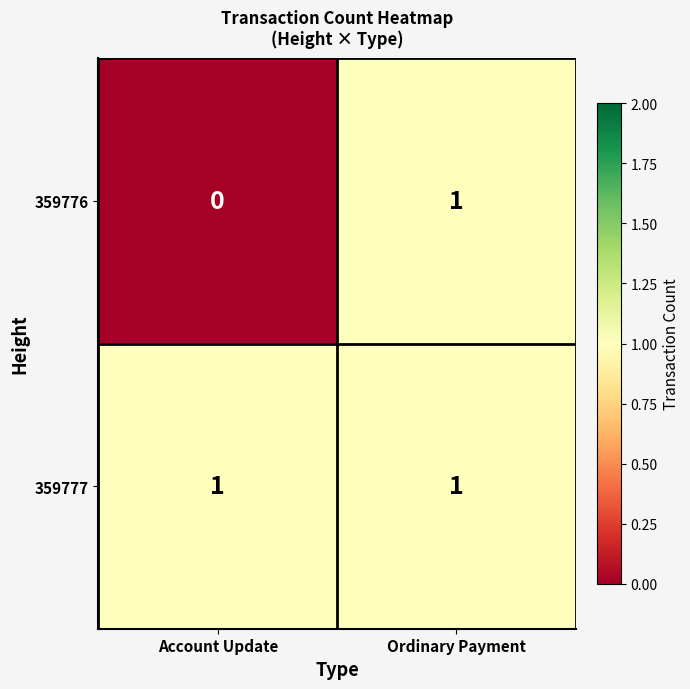

At which label does 359776 reach its peak?

Ordinary Payment